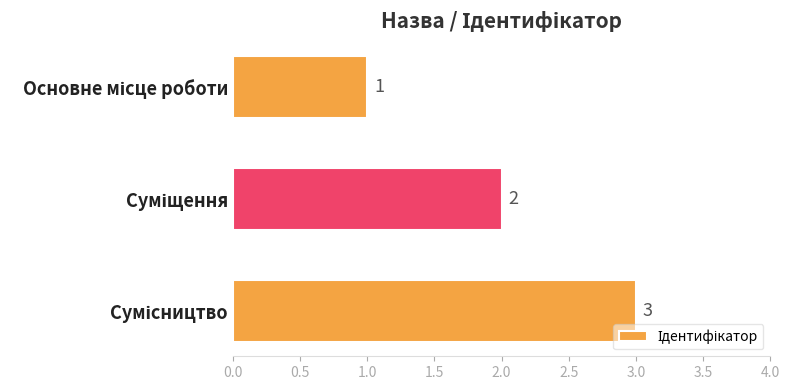

Are the bars horizontal?

Yes